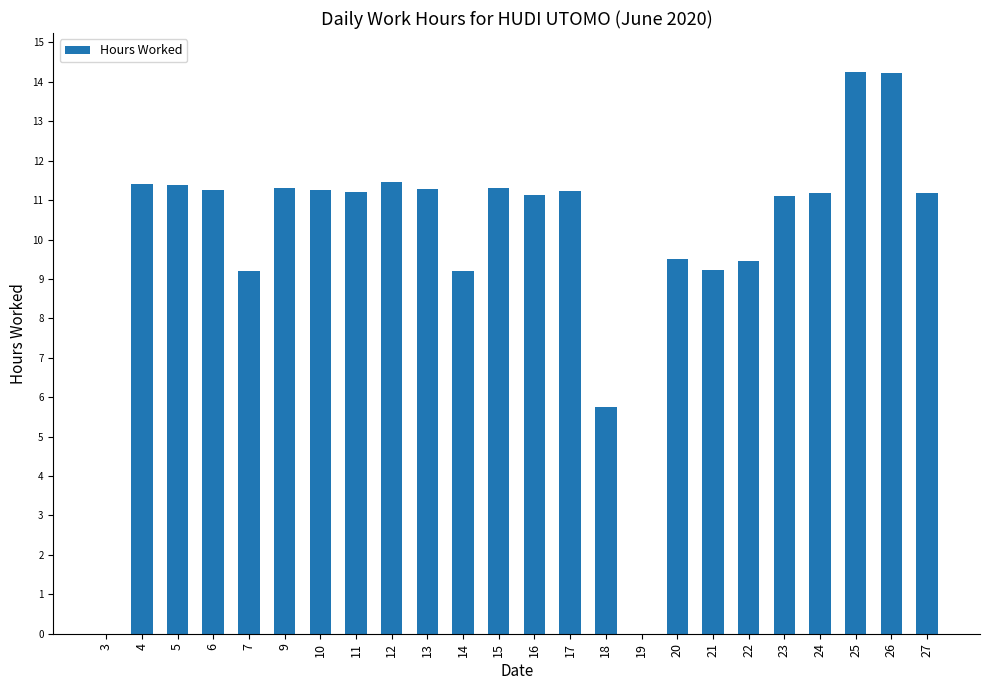

Is it true that the value at 5 is 11.4?

True